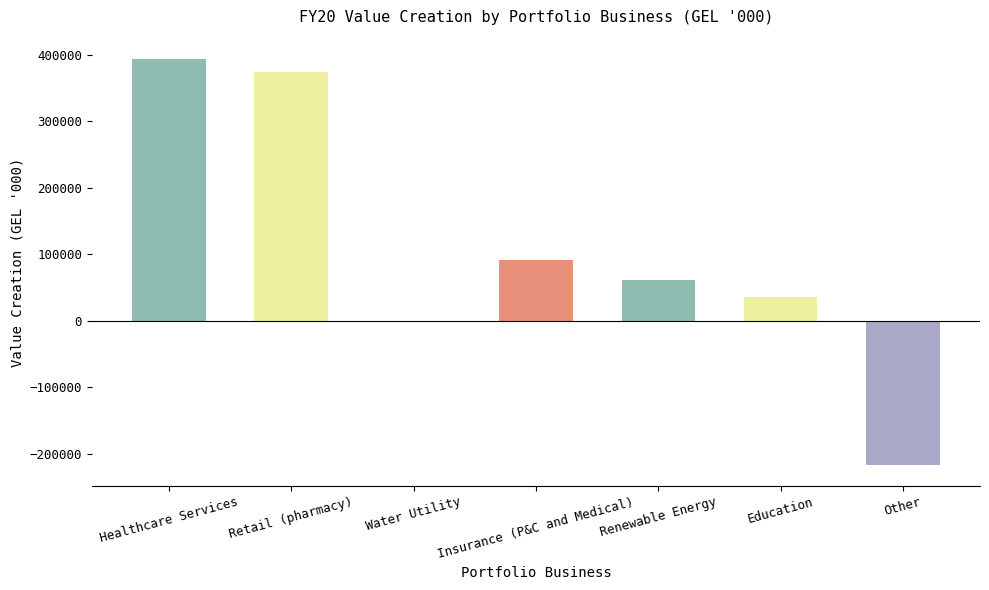

Count the number of categories in the chart.

7